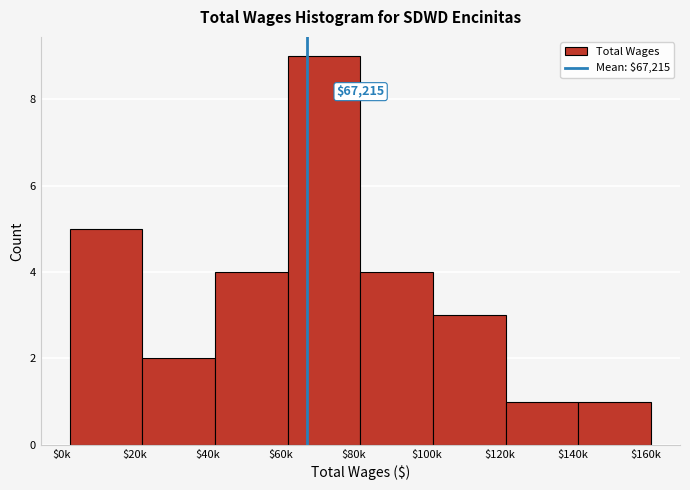

Reading right to left, extract all data points from this chart.

1	1	3	4	9	4	2	5